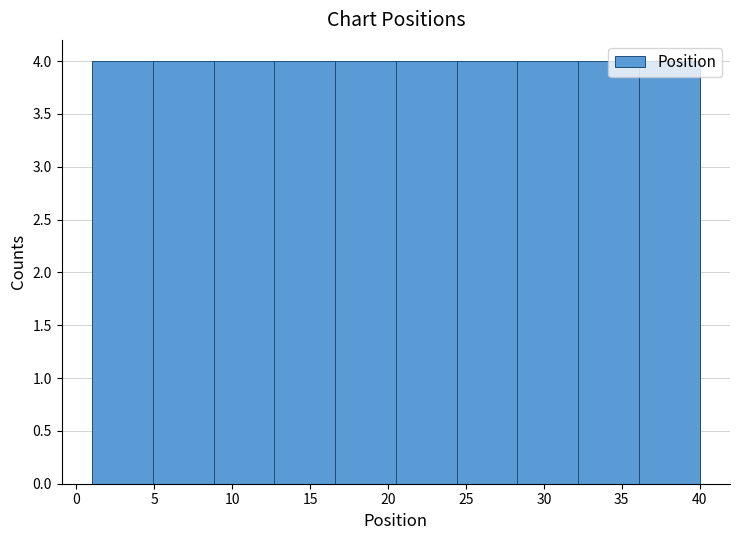

How tall is the bar that spans 1.0 to 4.9 on the x-axis? Neither the bar edges nor the heights are printed on the chart, so give them approximately, as read against the axes.

4